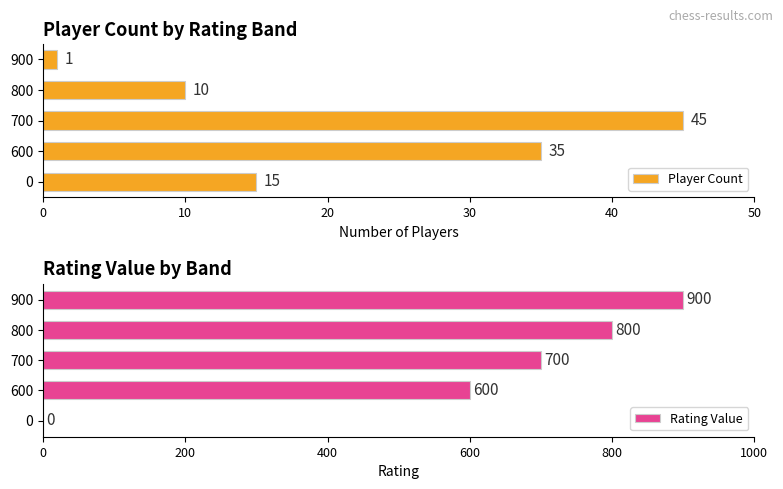

What is the difference between the maximum and minimum values in the Rating Value series?

900